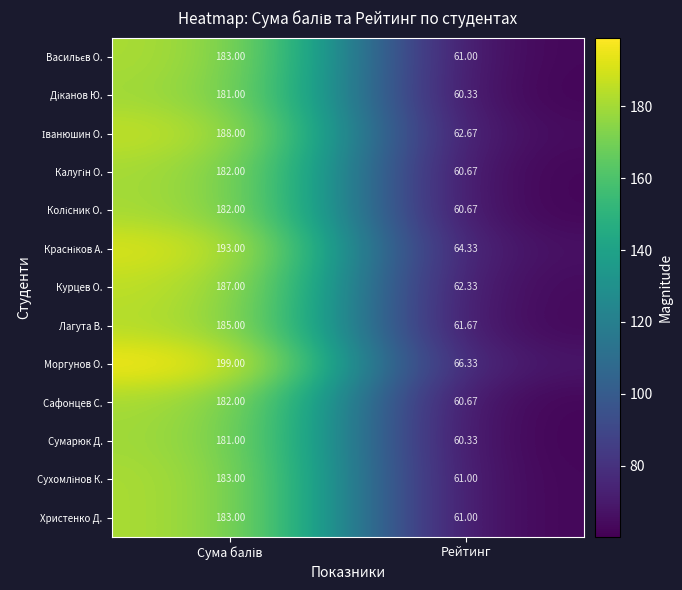

Which series has the widest spread of values?

Моргунов О.